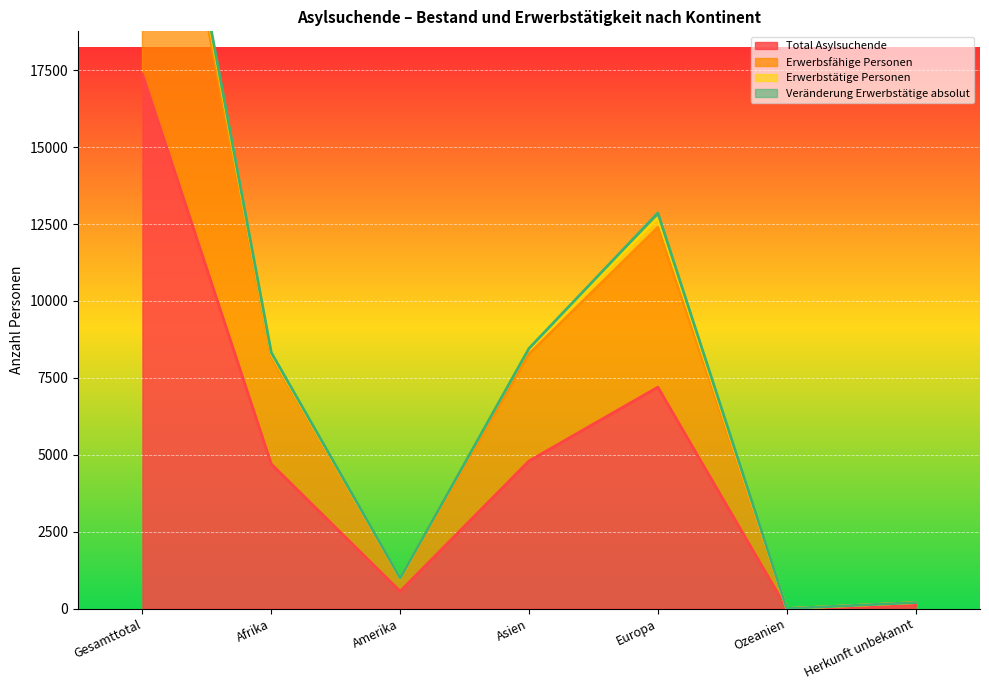

Is it true that Total Asylsuchende equals 8603 at Gesamttotal?

False